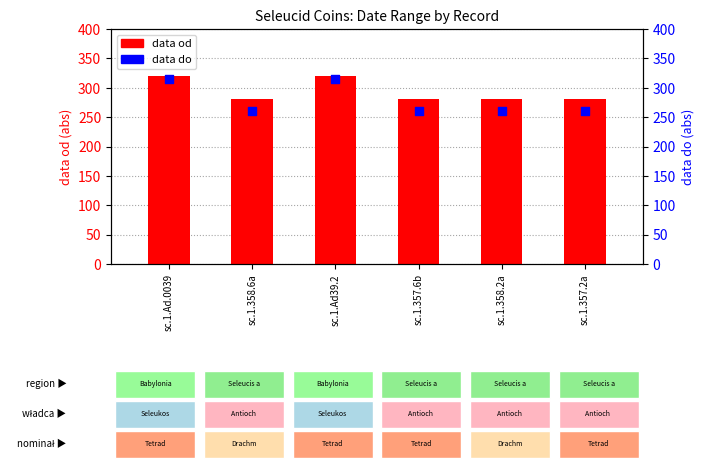

At which category is the sum across all series the highest?

sc.1.Ad.0039